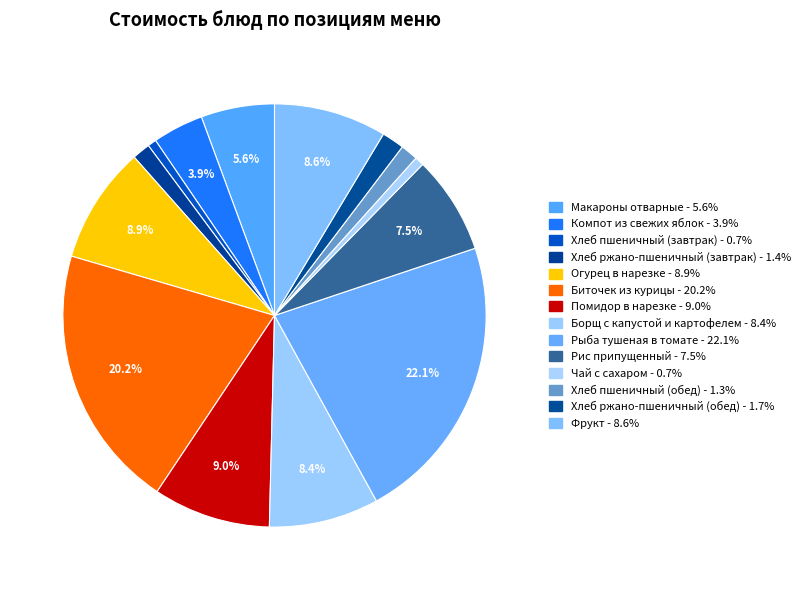

Does Фрукт represent more than half of the total?

No